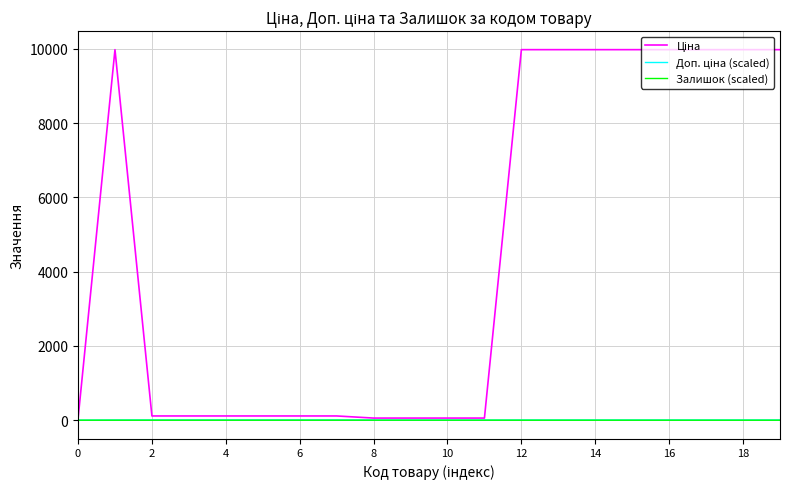

How many lines are shown in the chart?

3